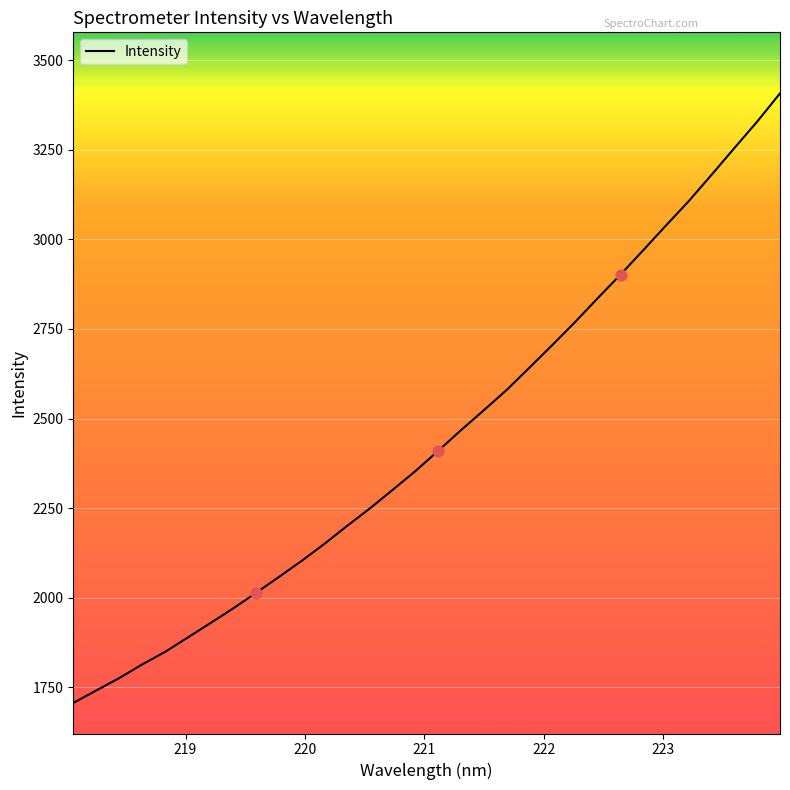

What is the minimum value shown in the chart?

1706.9